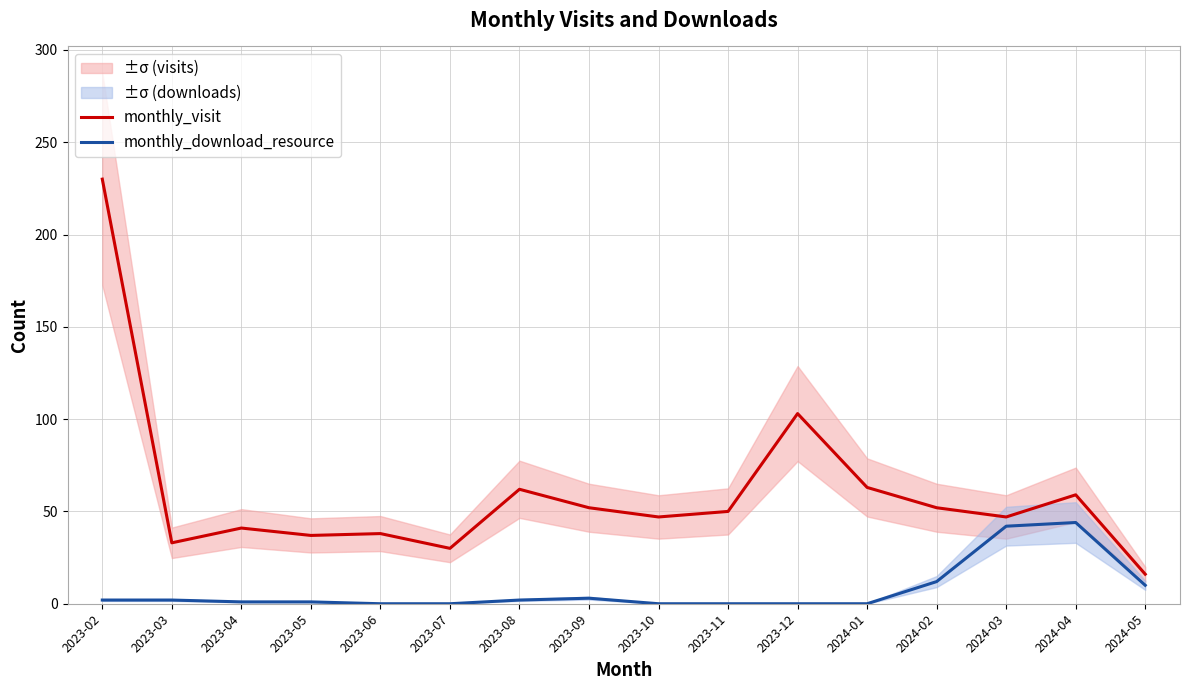

What is the sum of all monthly_download_resource values?

119